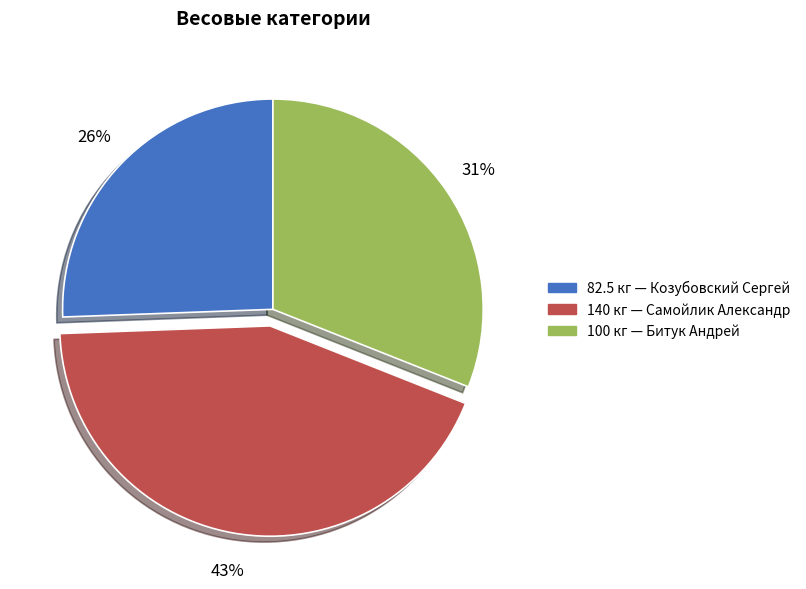

Which slice is the smallest?

82.5